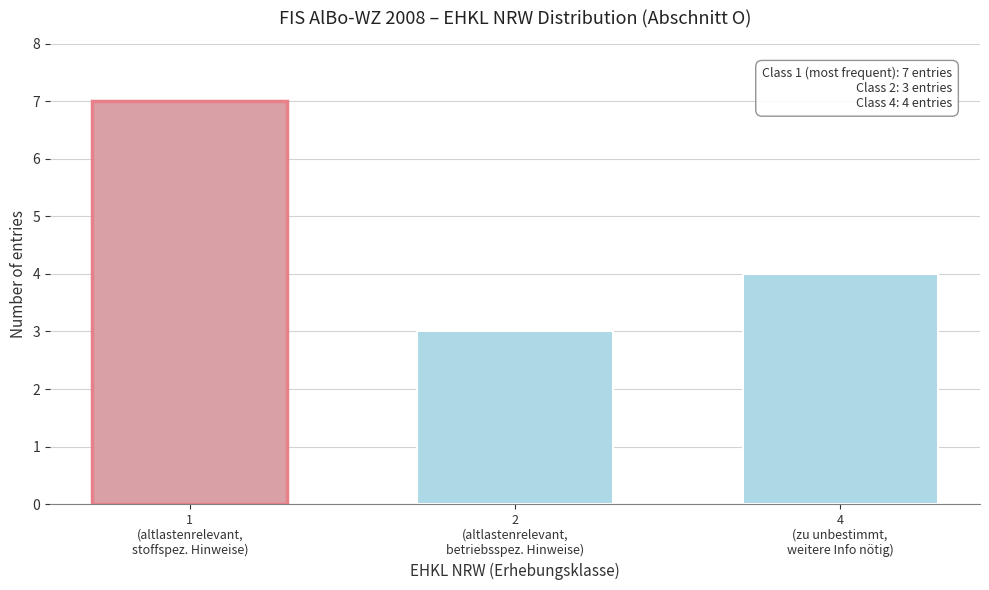

Reading left to right, list all the values displayed in this chart.

7	3	4